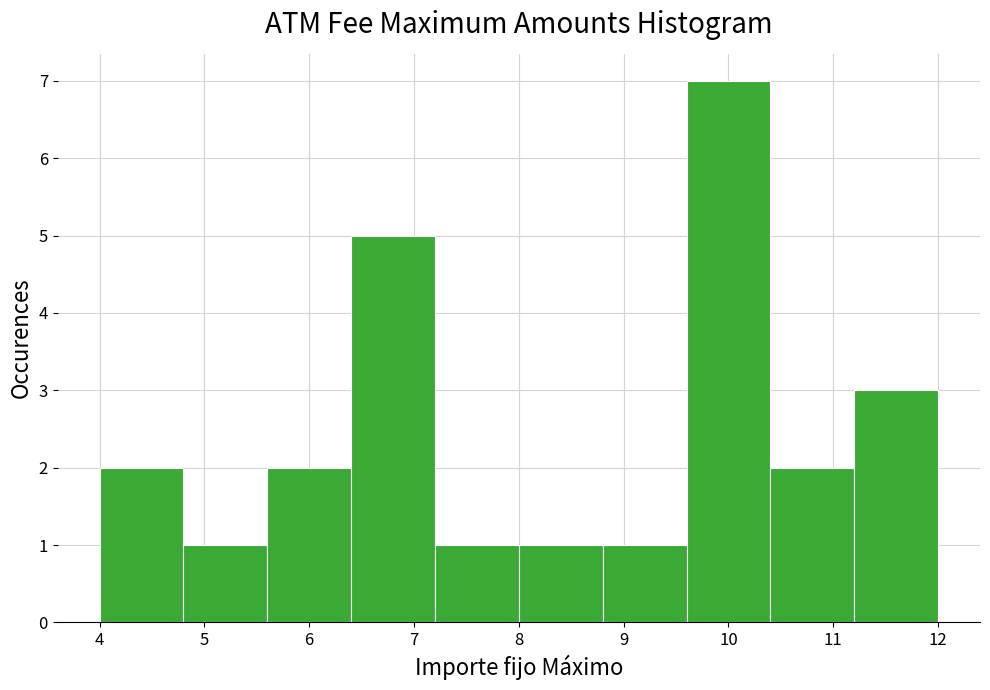

How tall is the bar that spans 4.0 to 4.8 on the x-axis? The values are not printed on the chart, so give them approximately, as read against the axis.

2